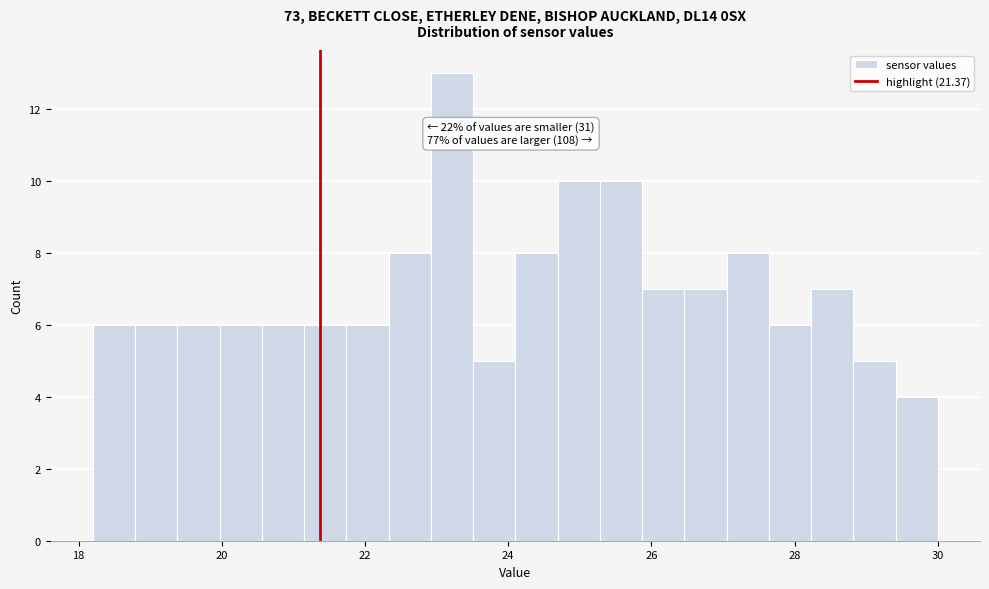

Around what value on the x-axis is the tallest bar? Give the approximate position of its centre, as read against the axis.

23.2